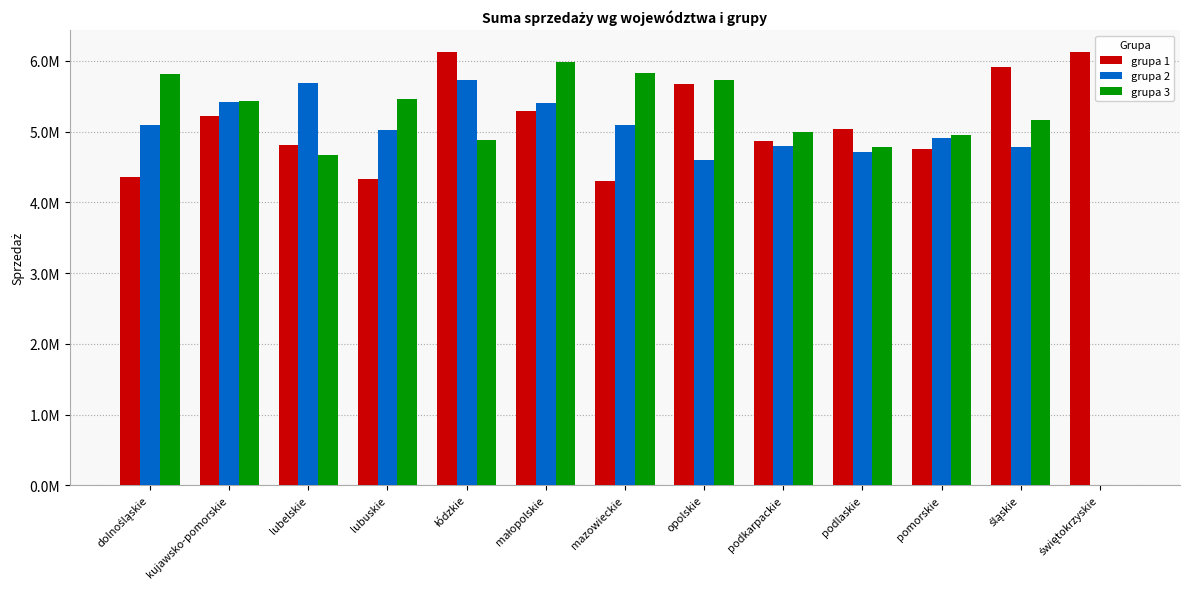

What are all the series names shown in the legend?

grupa 1, grupa 2, grupa 3